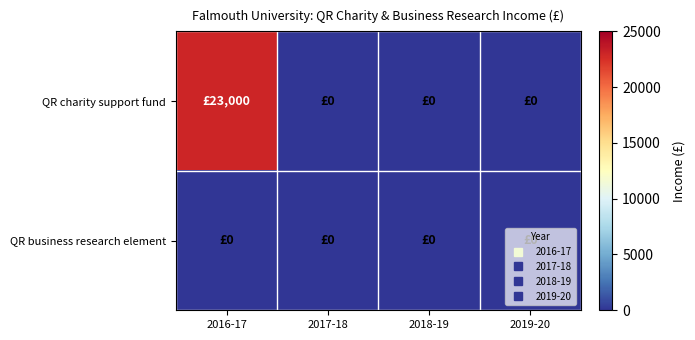

At 2018-19, list the series in order from largest to smallest.

QR charity support fund, QR business research element